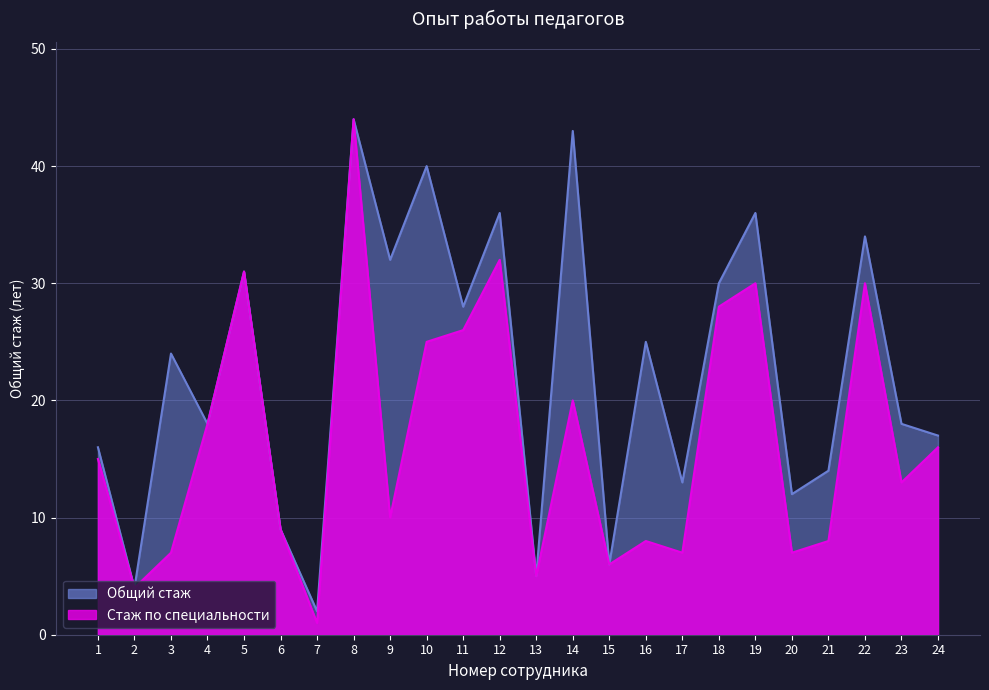

Which has a higher value, 5 or 3?

5